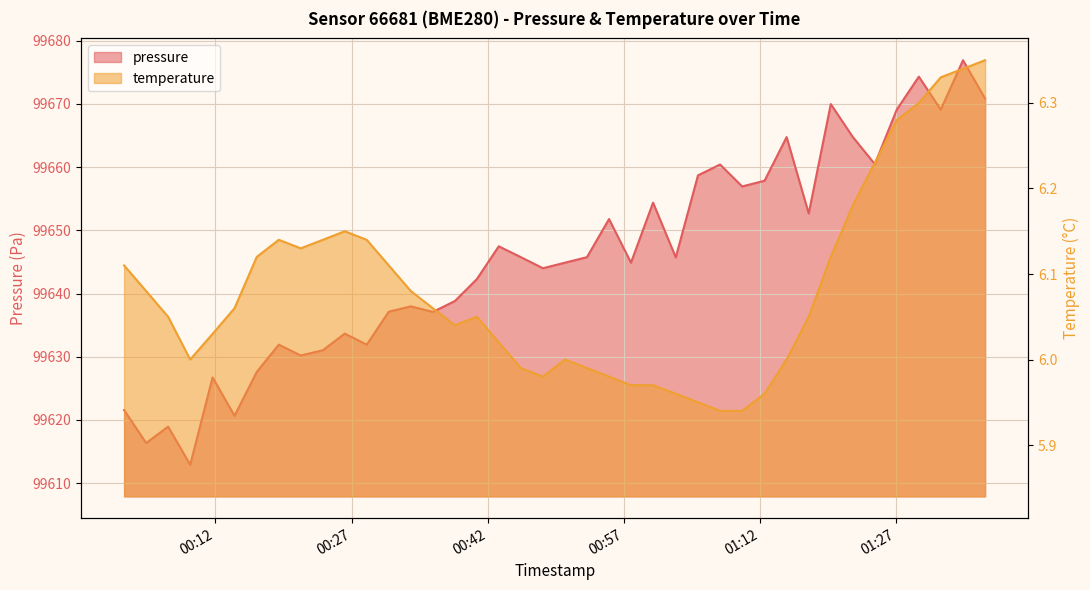

True or false: pressure has more than 1 interior local peaks.

True